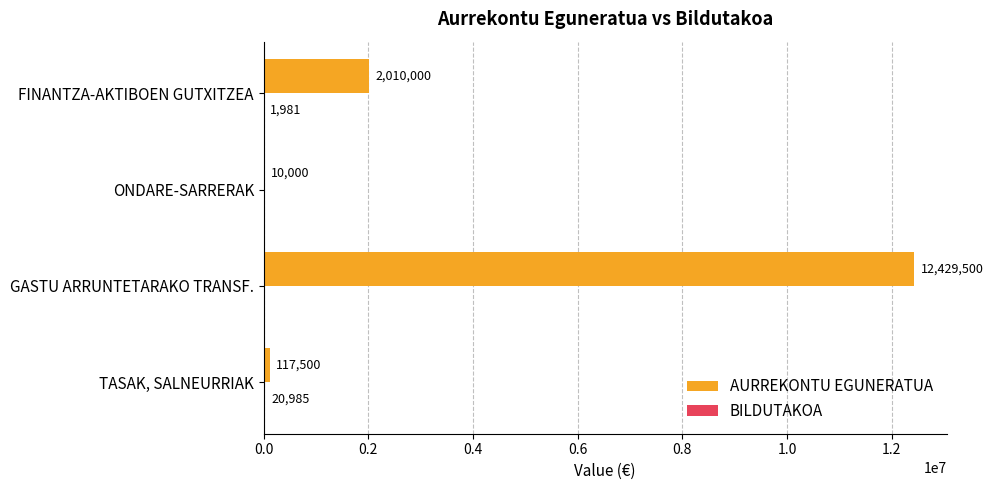

Is it true that AURREKONTU EGUNERATUA equals 12429500 at GASTU ARRUNTETARAKO TRANSF.?

True